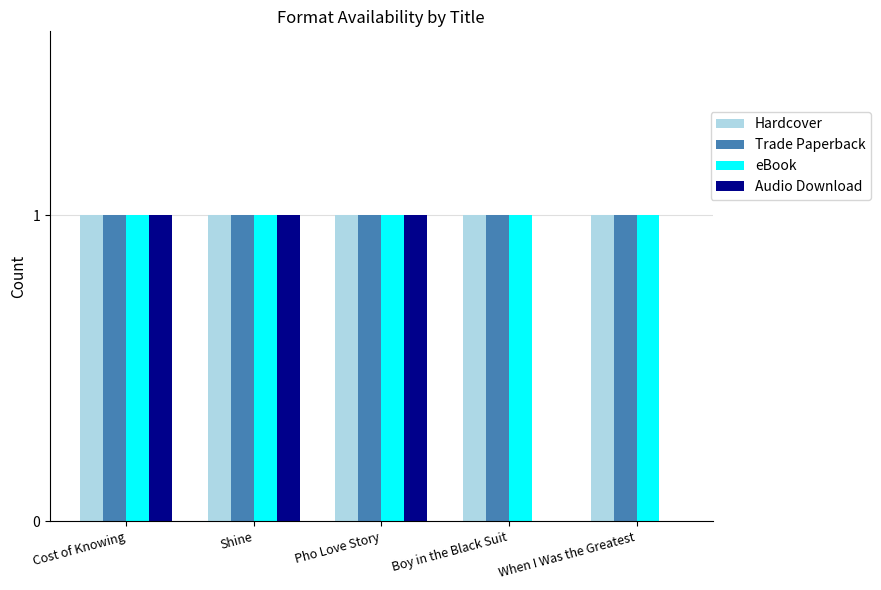

Between Pho Love Story and Boy in the Black Suit, which series saw the biggest shift?

Audio Download